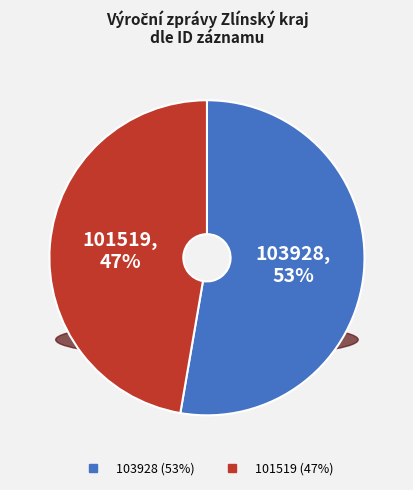

How much of the chart is everything except 103928?

47.3%